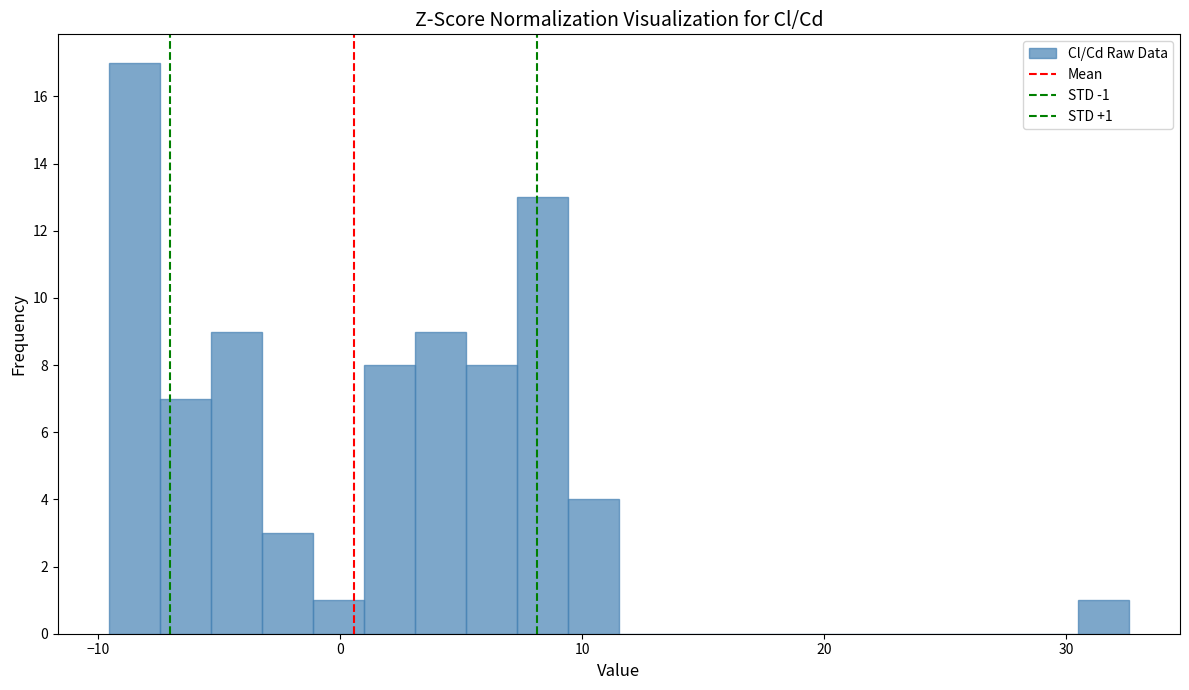

Around what value on the x-axis is the tallest bar? Give the approximate position of its centre, as read against the axis.

-8